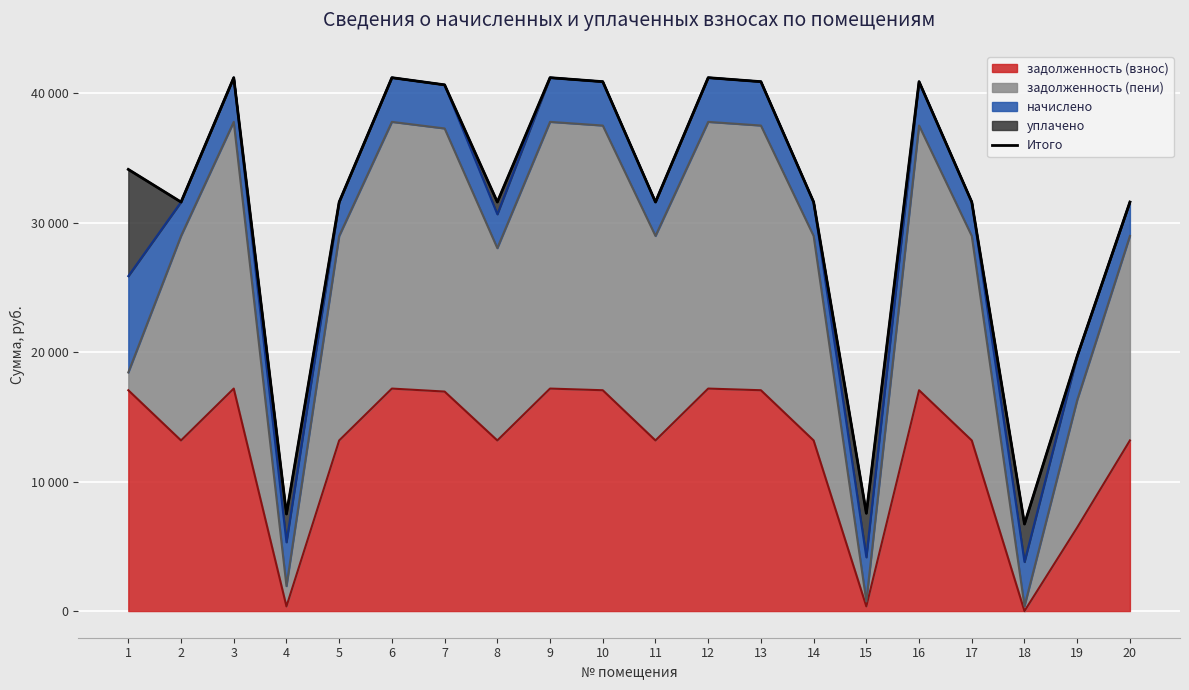

The value at 17 is 31583.3. True or false?

True